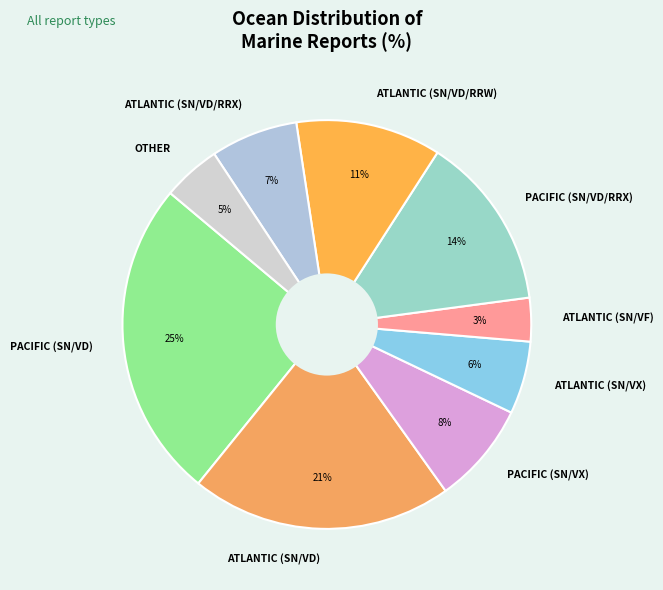

True or false: OTHER accounts for 5% of the total.

True